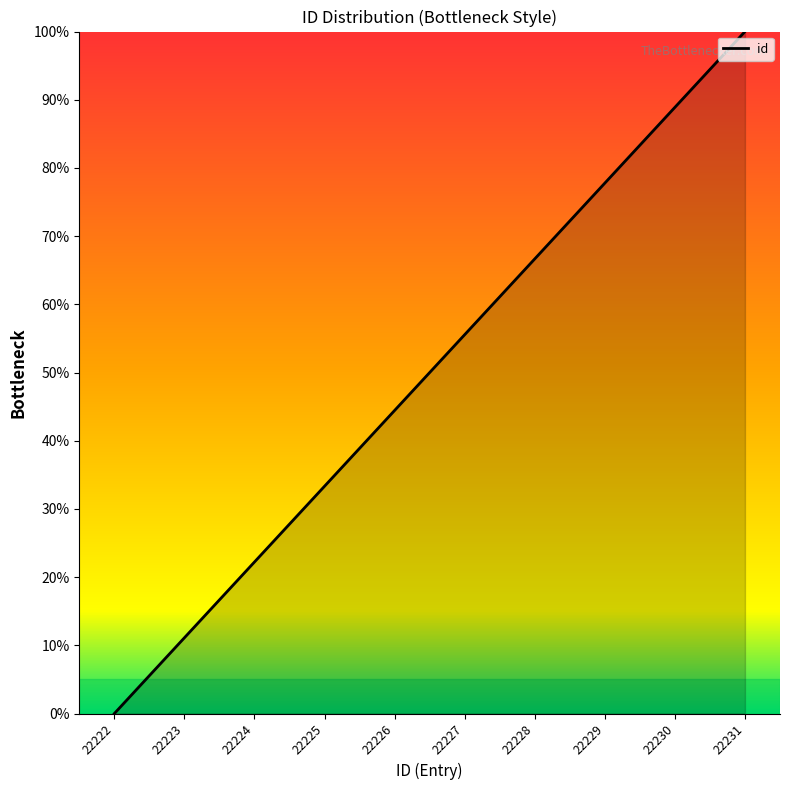

Which has a higher value, 22224 or 22227?

22227